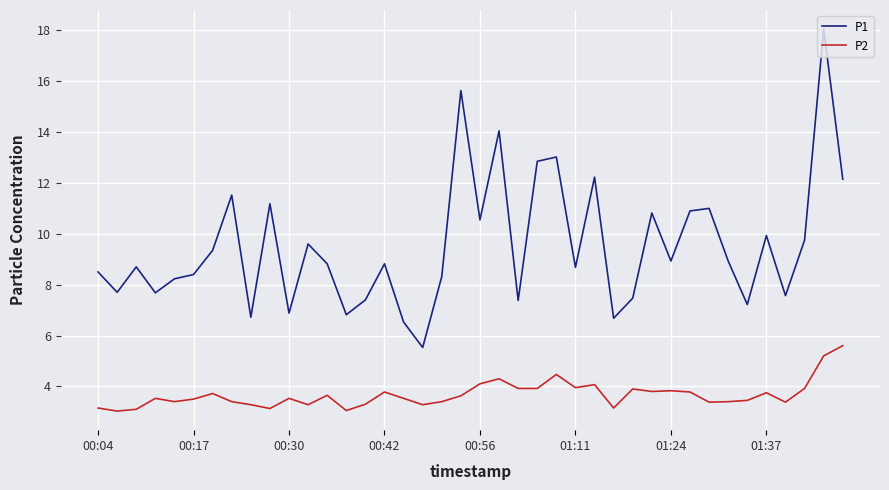

List the series in order of their overall mean, lowest first.

P2, P1